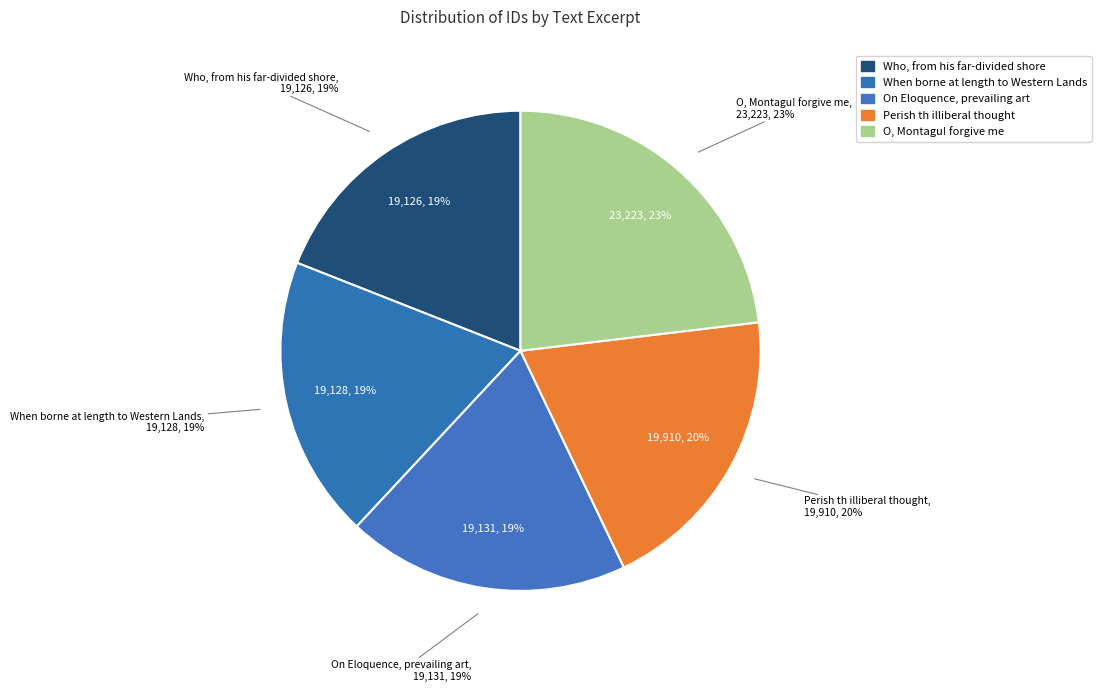

Rank the categories by value from highest to lowest.

O, Montagu! forgive me, Perish th illiberal thought, On Eloquence, prevailing art, When borne at length to Western Lands, Who, from his far-divided shore